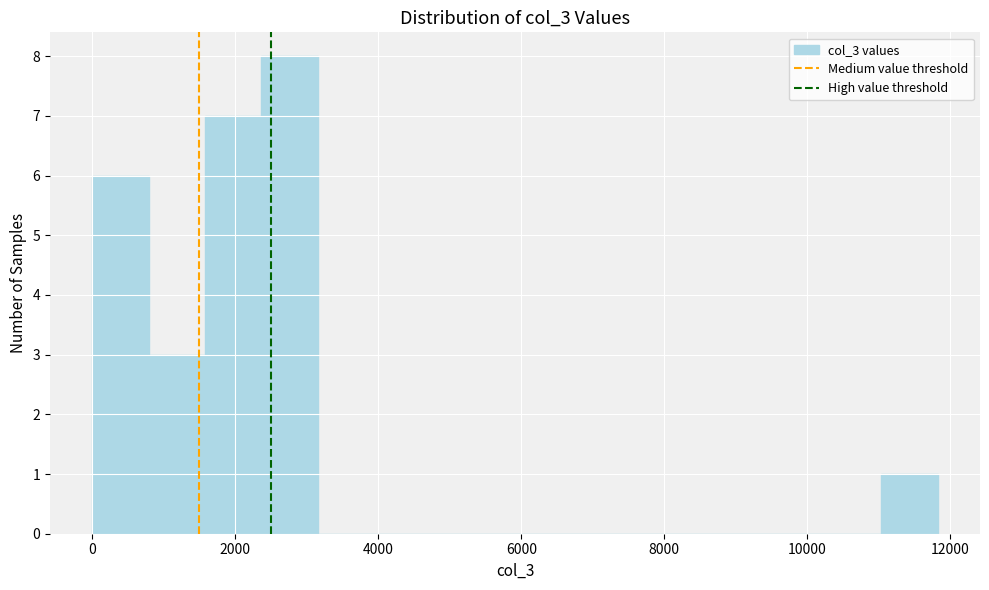

Read against the x-axis, roughly where is the centre of the tallest bar?

2800